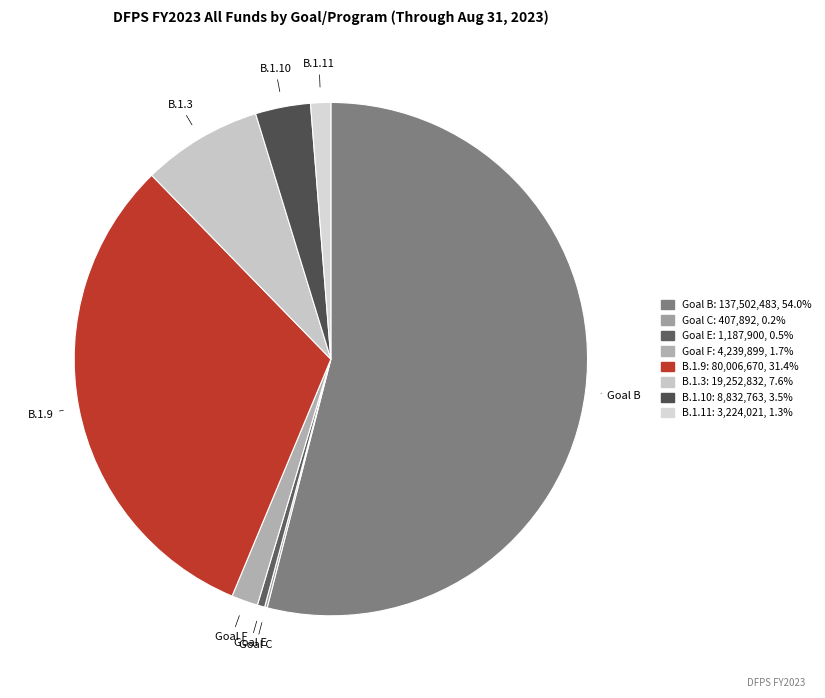

What is the majority slice?

Goal B: Child Protective Services